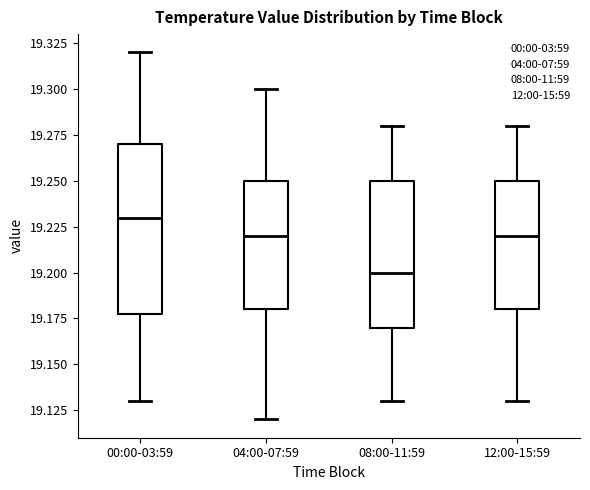

Where does the median line of the box for 12:00-15:59 sit on the y-axis? The values are not printed on the chart, so give them approximately, as read against the axis.

19.22